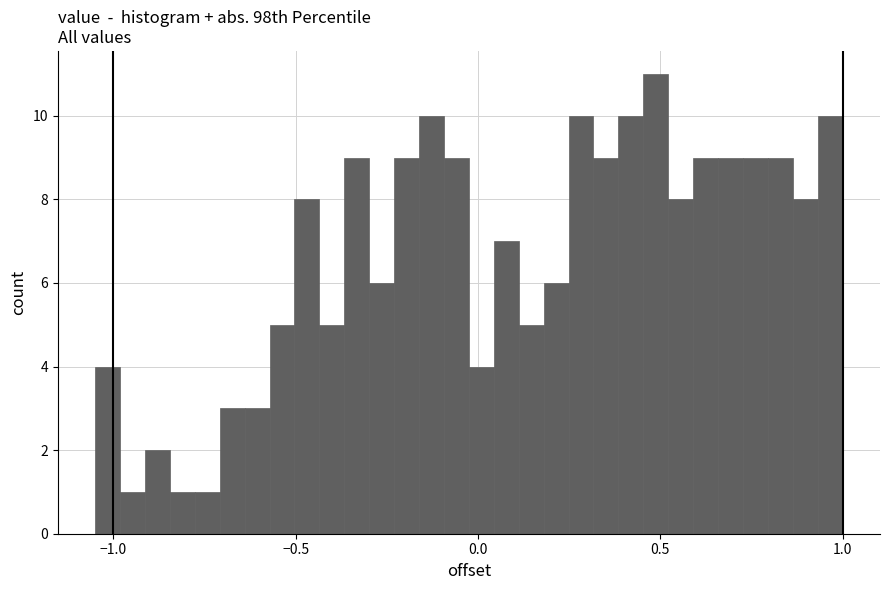

Read against the x-axis, roughly where is the centre of the tallest bar?

0.50